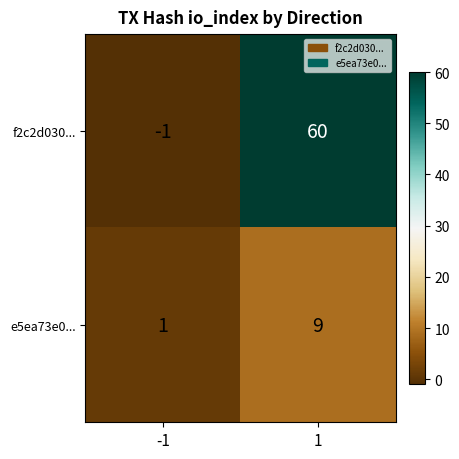

Reading left to right, extract all data points from this chart.

f2c2d030...: -1	60
e5ea73e0...: 1	9